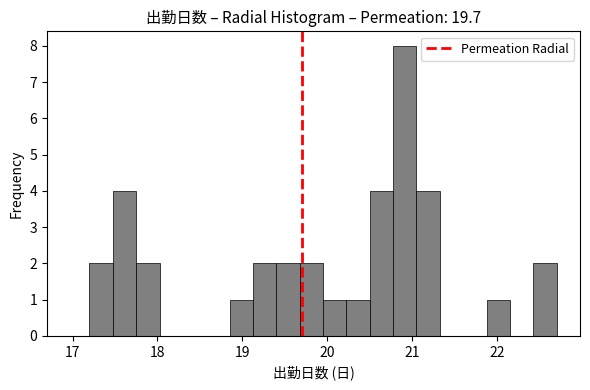

Around what value on the x-axis is the tallest bar? Give the approximate position of its centre, as read against the axis.

20.9